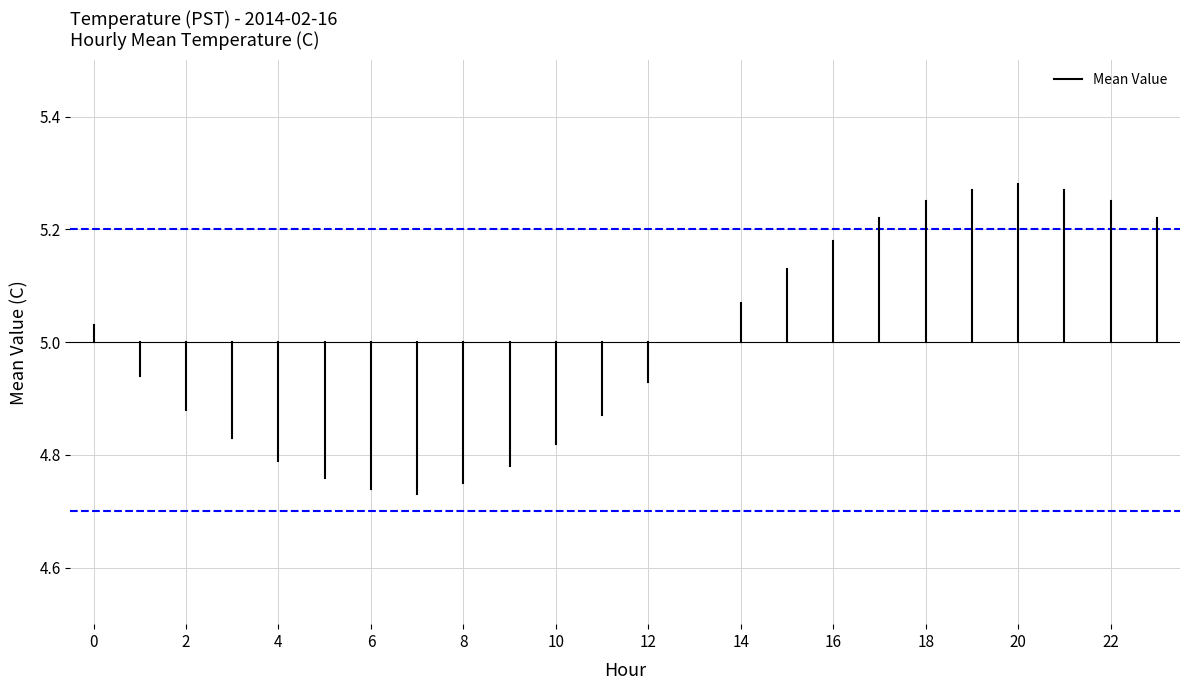

The chart shows a value of 5.0 at 0. True or false?

True